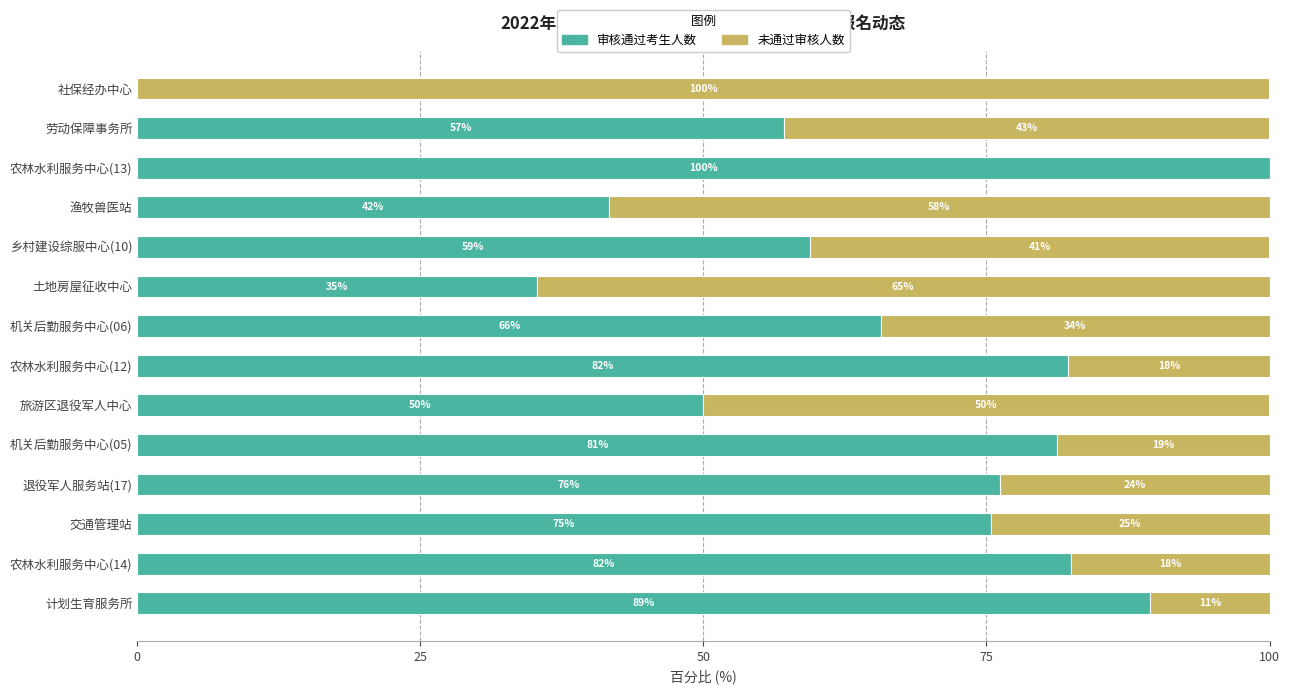

How many data points does each series have?

14